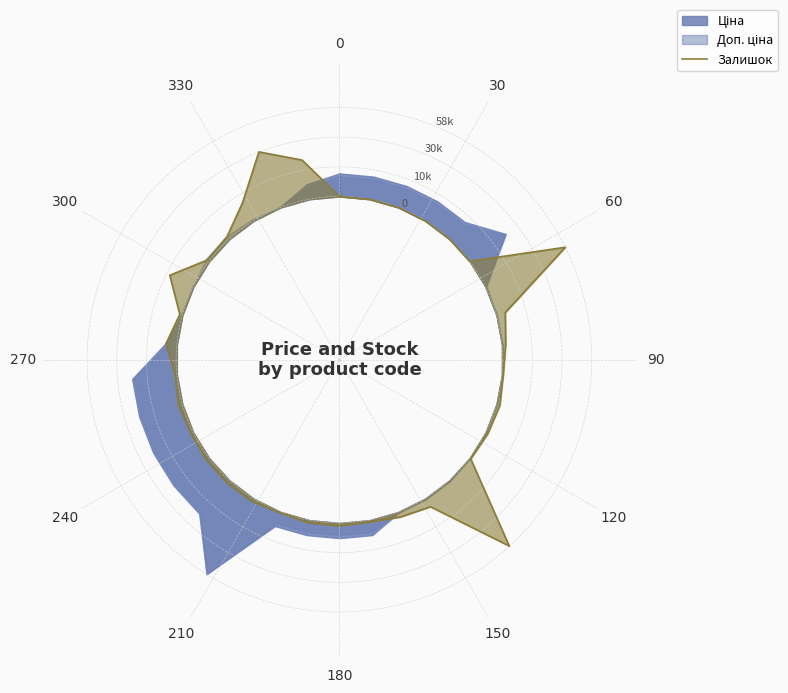

Is it true that the value at 300 is 0.2?

False